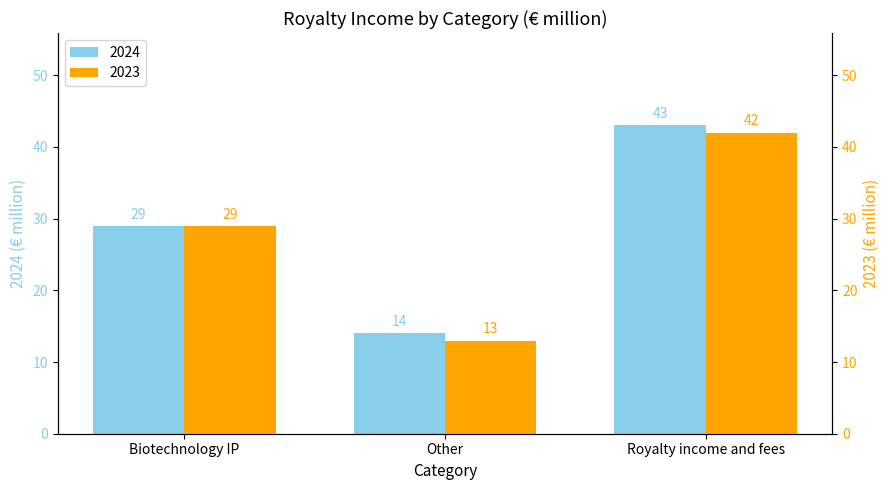

At which category does the chart reach its peak across all series?

Royalty income and fees